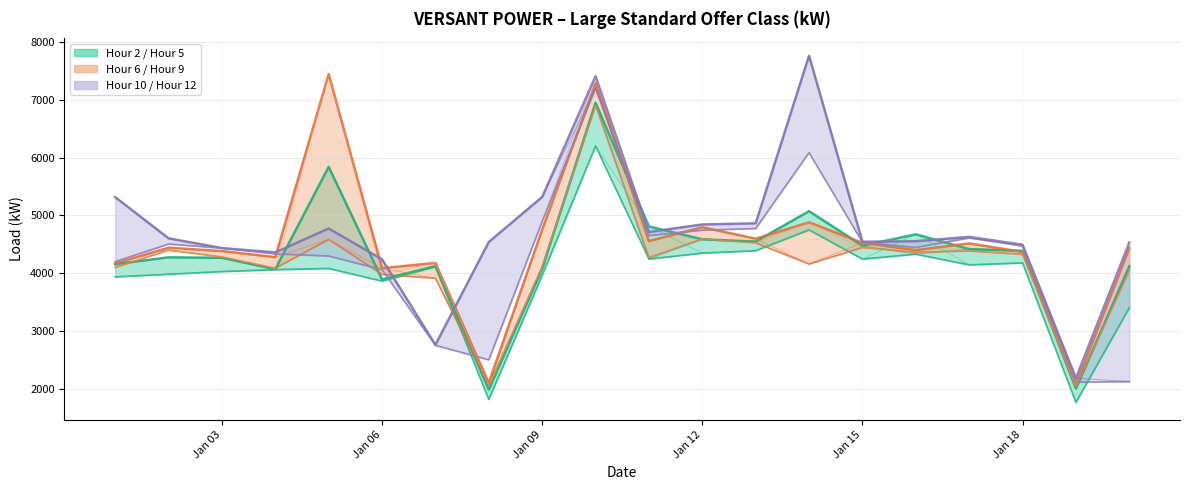

At how many categories does at least one series exceed 3030?

19